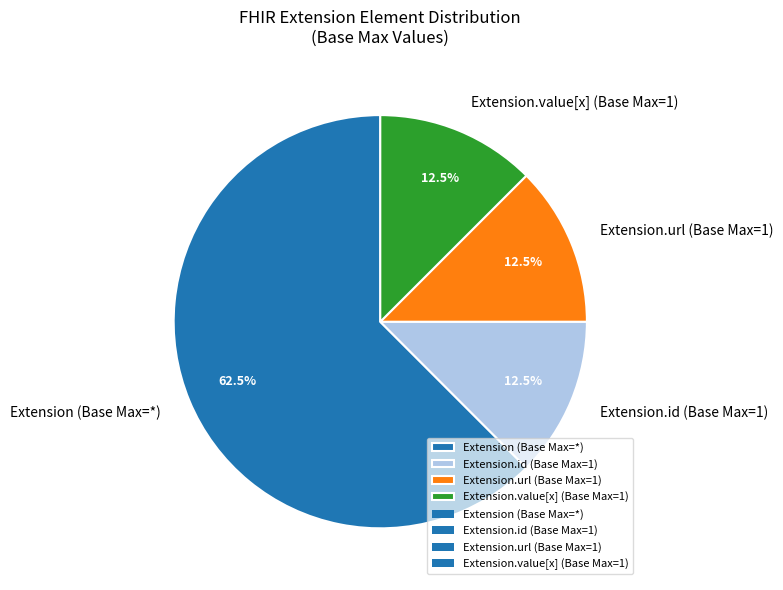

Does any single category account for the majority?

Yes